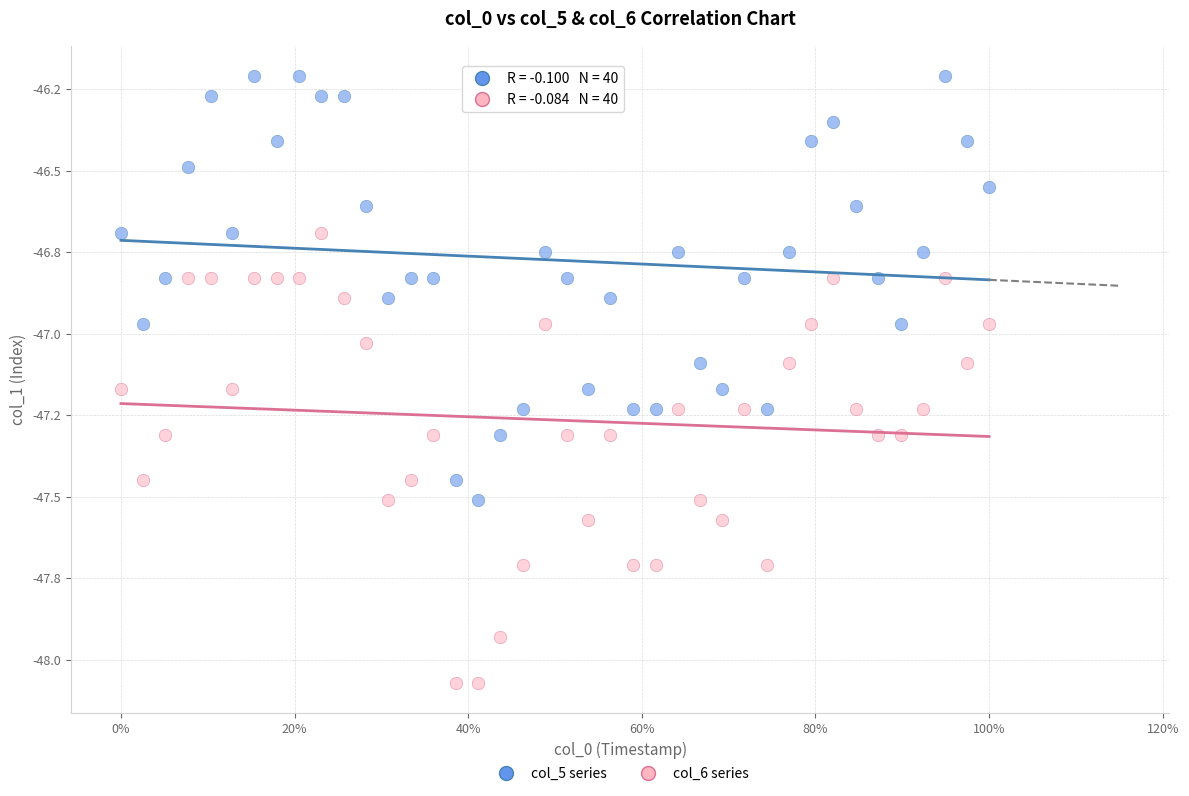

Which series contains the lowest Y value?

col_6 series